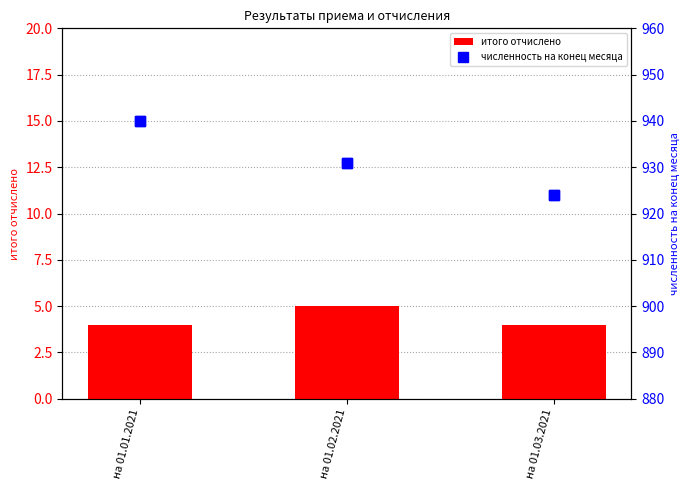

At which category is the sum across all series the highest?

на 01.01.2021